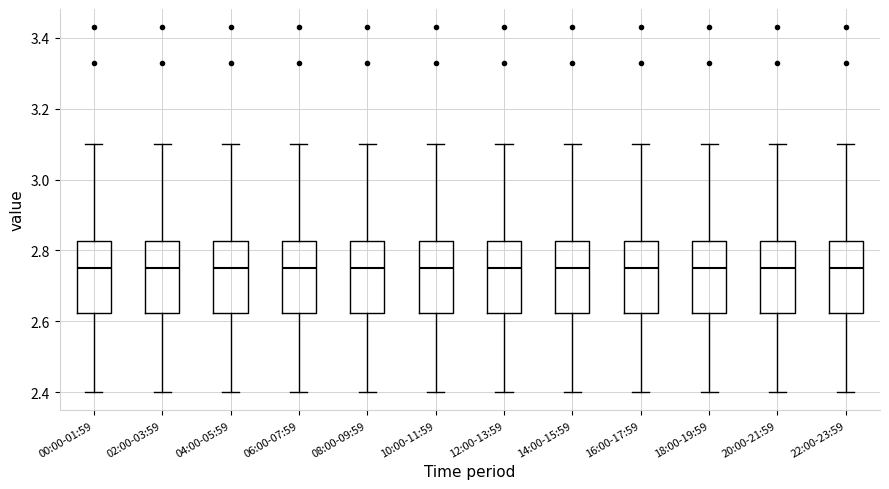

Where does the upper whisker of the box for 10:00-11:59 end on the y-axis? The values are not printed on the chart, so give them approximately, as read against the axis.

3.10